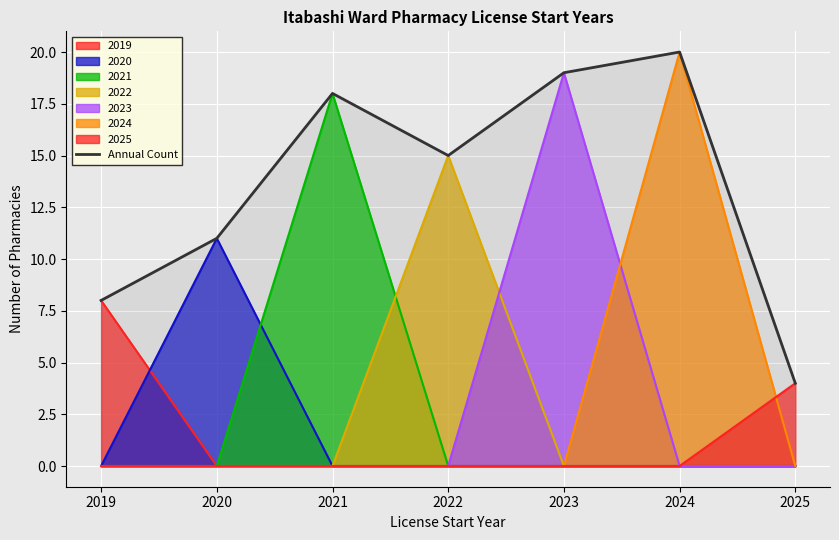

What is the value of the 6th point from the left?

20